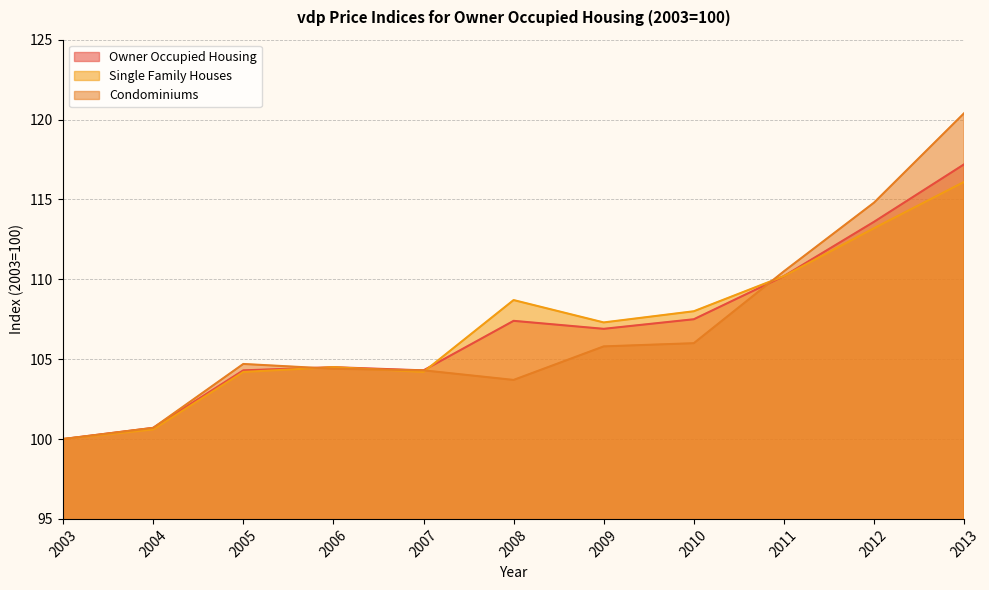

Between 2008 and 2007, which is larger?

2008